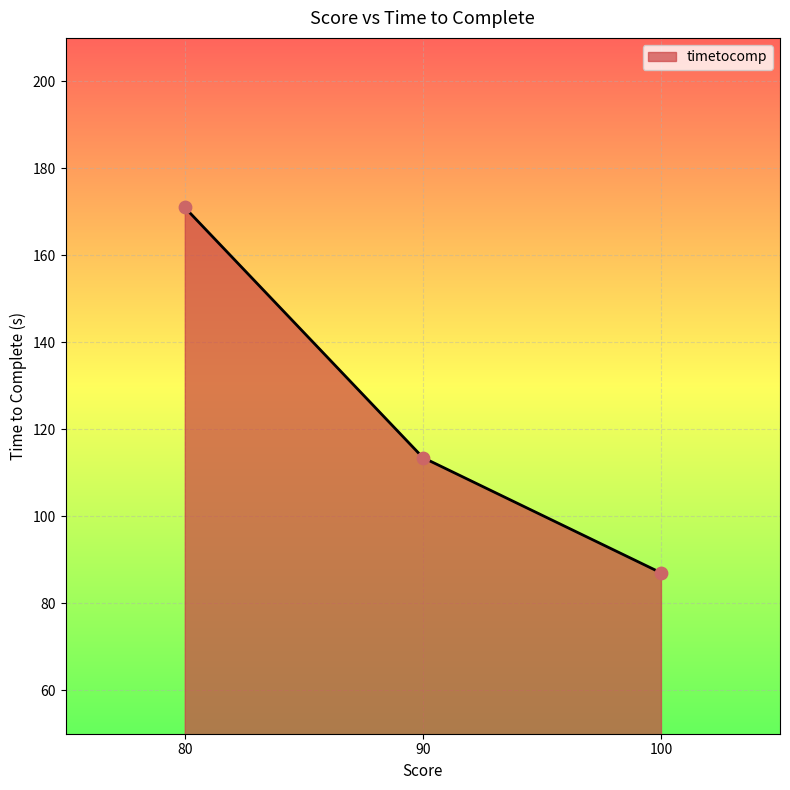

What is the ratio of the value at 90 to the value at 100?

1.3